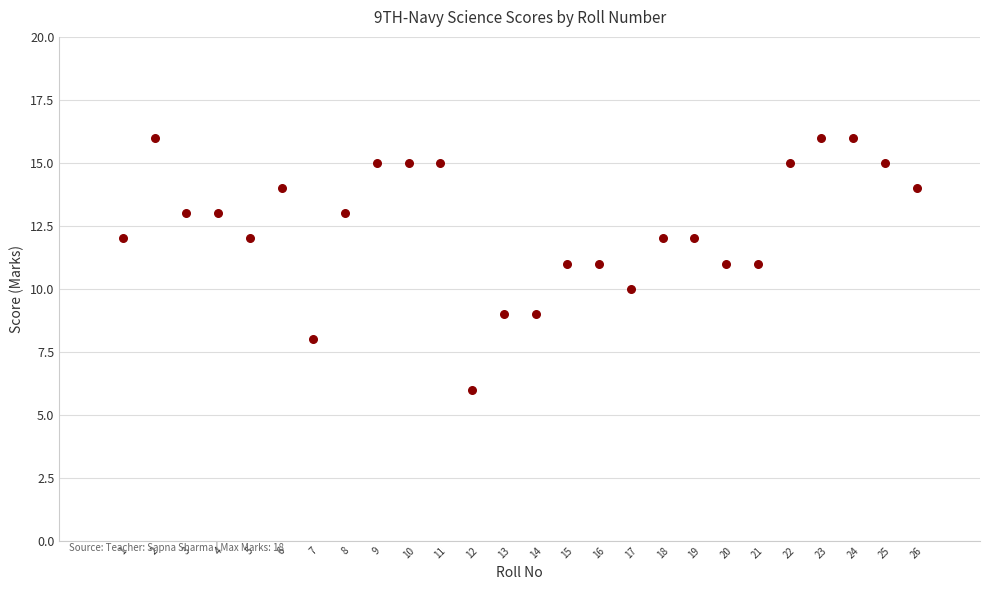

What is the range of Y values (max minus min)?

10